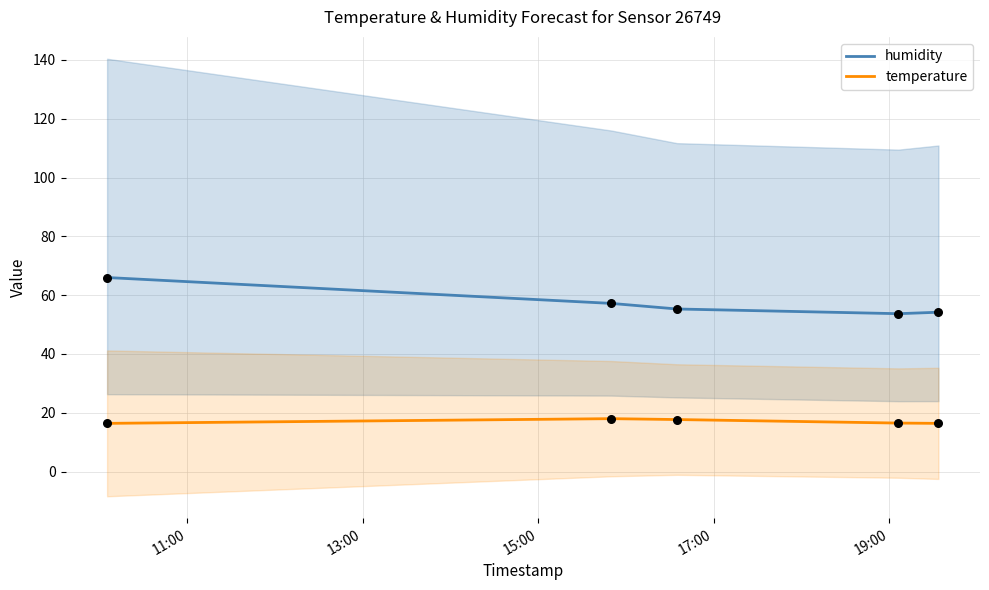

True or false: humidity and temperature intersect in this chart.

False